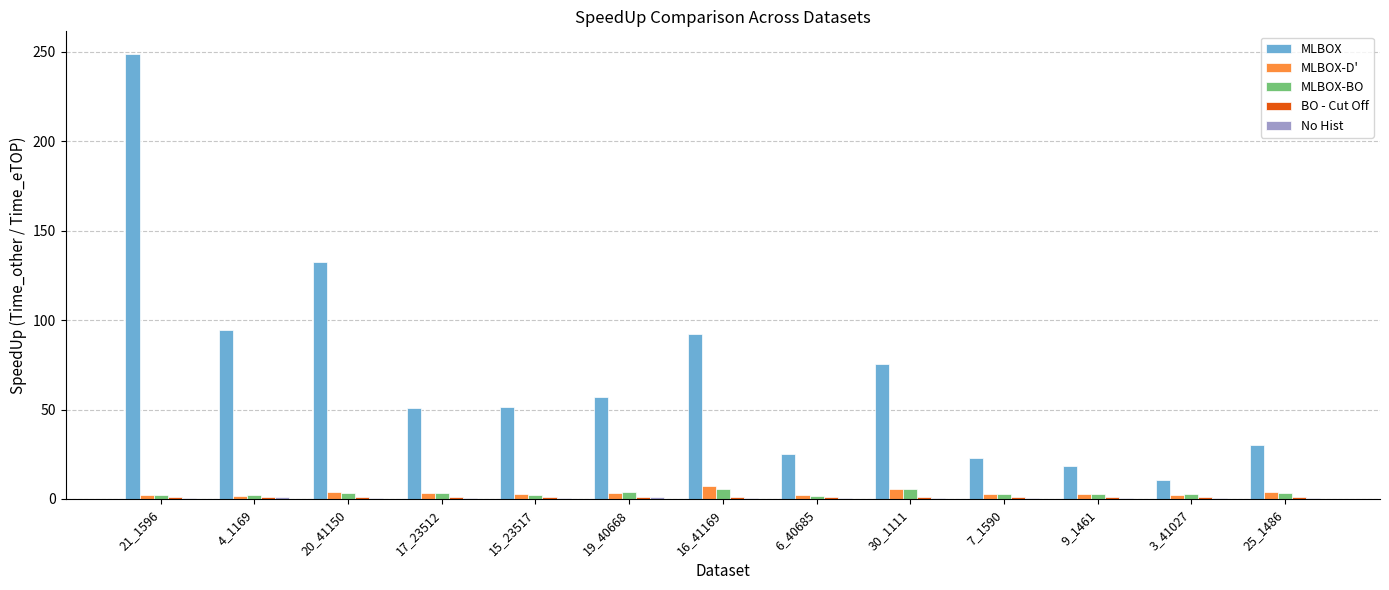

At which category is the sum across all series the highest?

21_1596